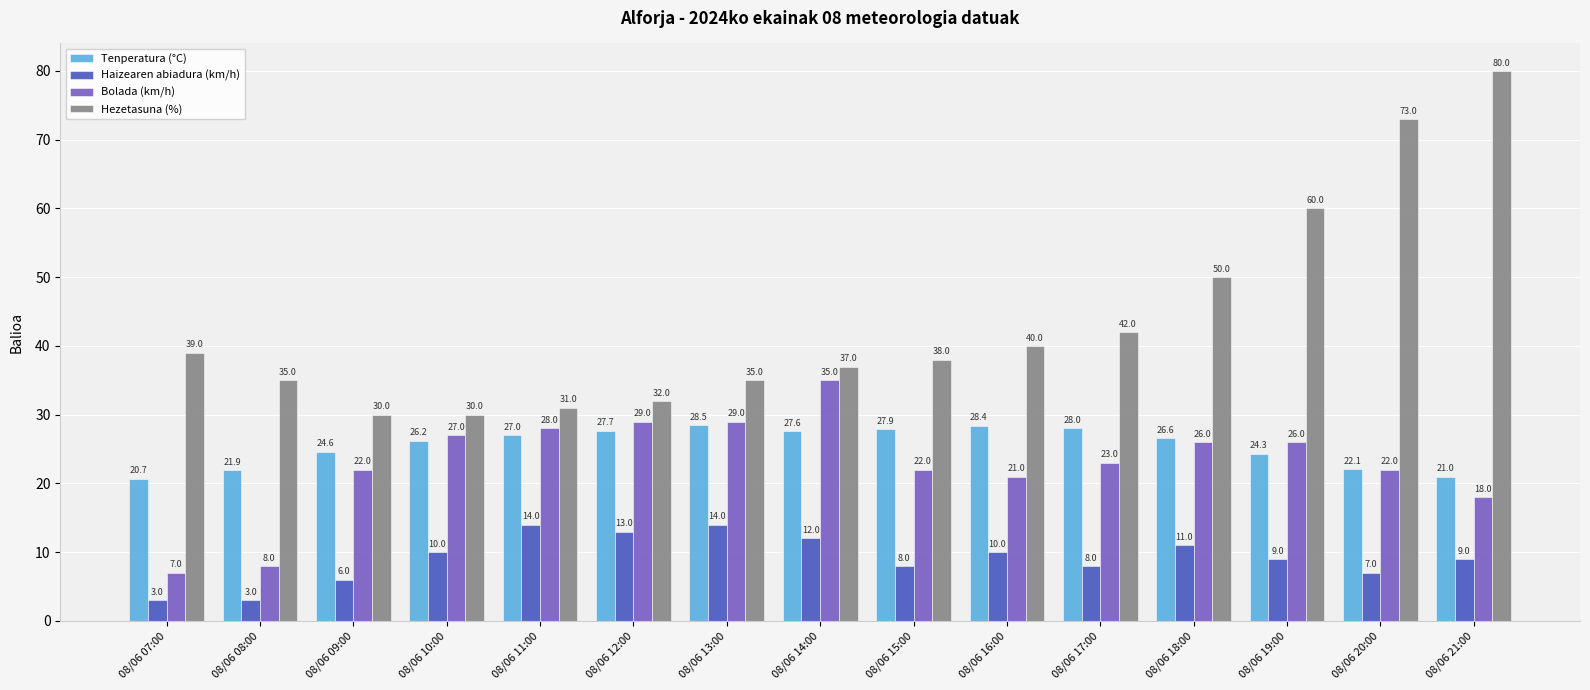

List the series in order of their peak value, highest first.

Hezetasuna (%), Bolada (km/h), Tenperatura (°C), Haizearen abiadura (km/h)